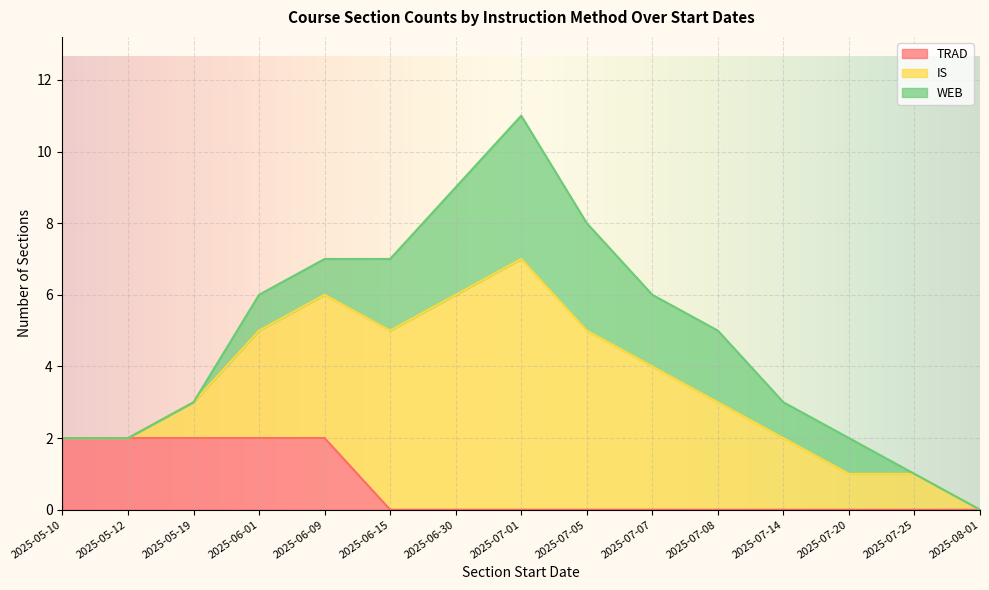

At 2025-05-10, list the series in order from smallest to largest.

IS, WEB, TRAD